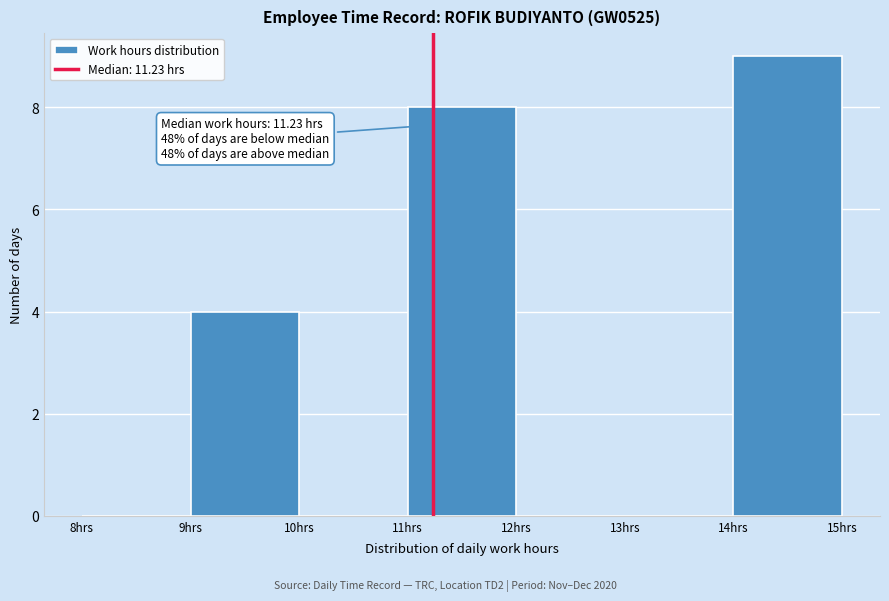

Over which range of the x-axis is the bar tallest?

14 to 15